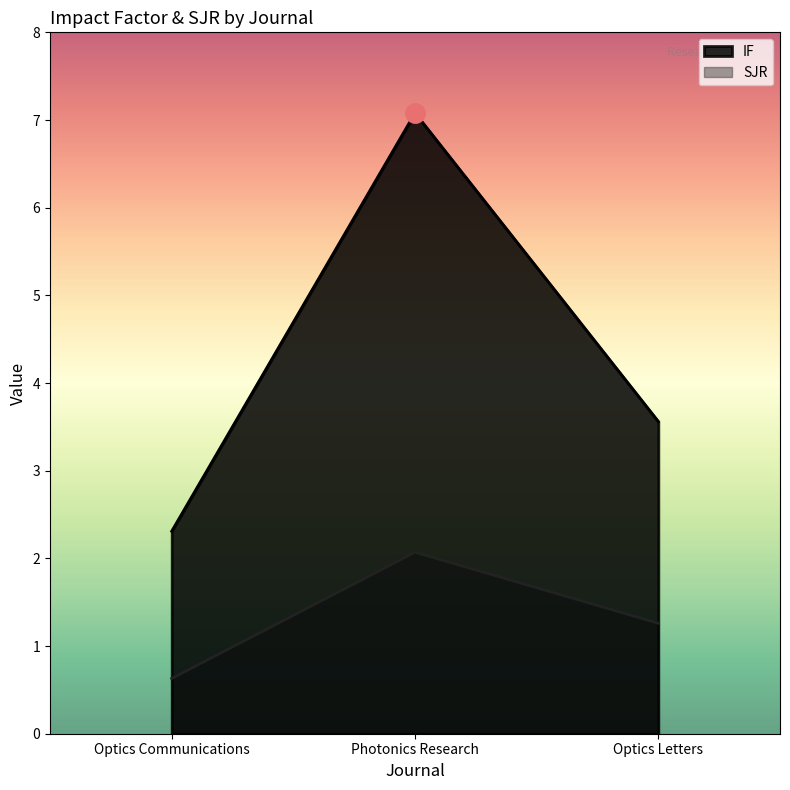

What is the label of the 3rd point from the right?

Optics Communications